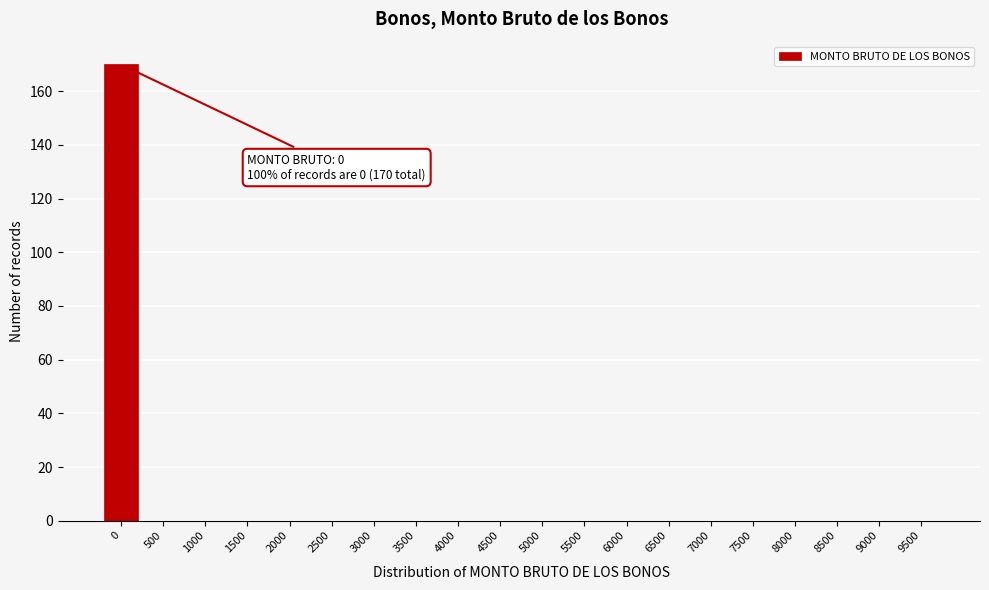

Reading right to left, extract all data points from this chart.

9500=0	9000=0	8500=0	8000=0	7500=0	7000=0	6500=0	6000=0	5500=0	5000=0	4500=0	4000=0	3500=0	3000=0	2500=0	2000=0	1500=0	1000=0	500=0	0=170